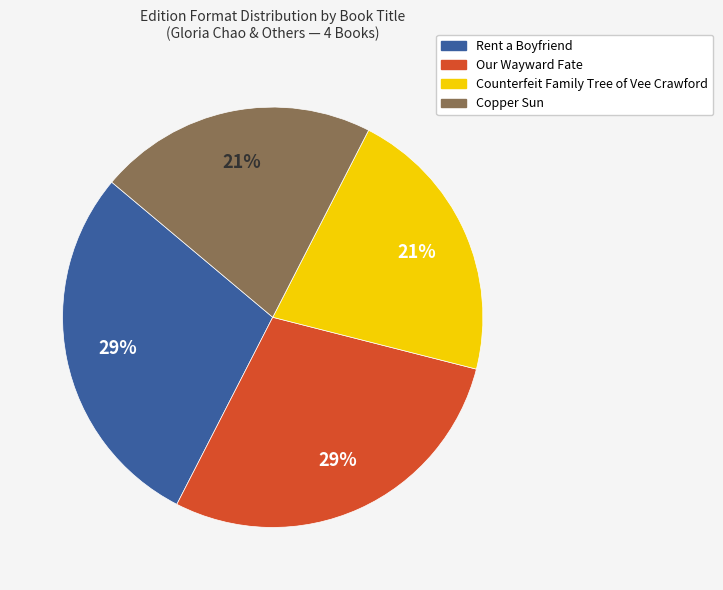

Is there a majority slice in this chart?

No